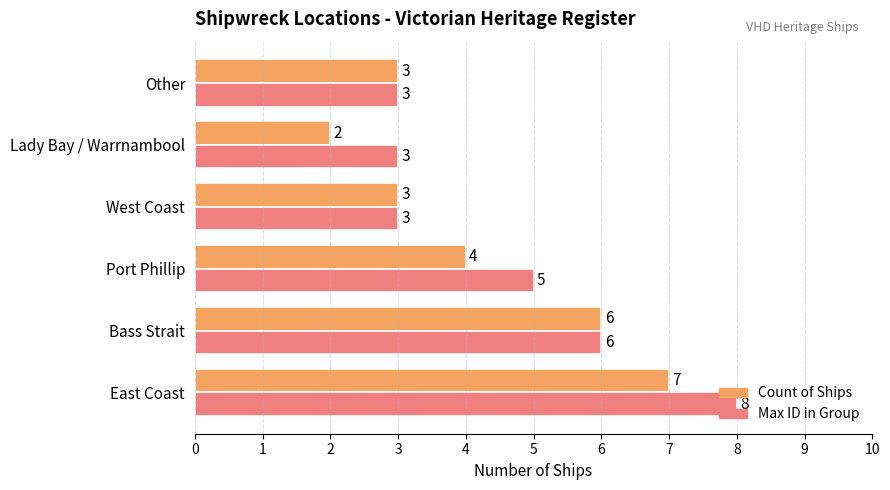

Is it true that Max ID in Group equals 5 at Port Phillip?

True